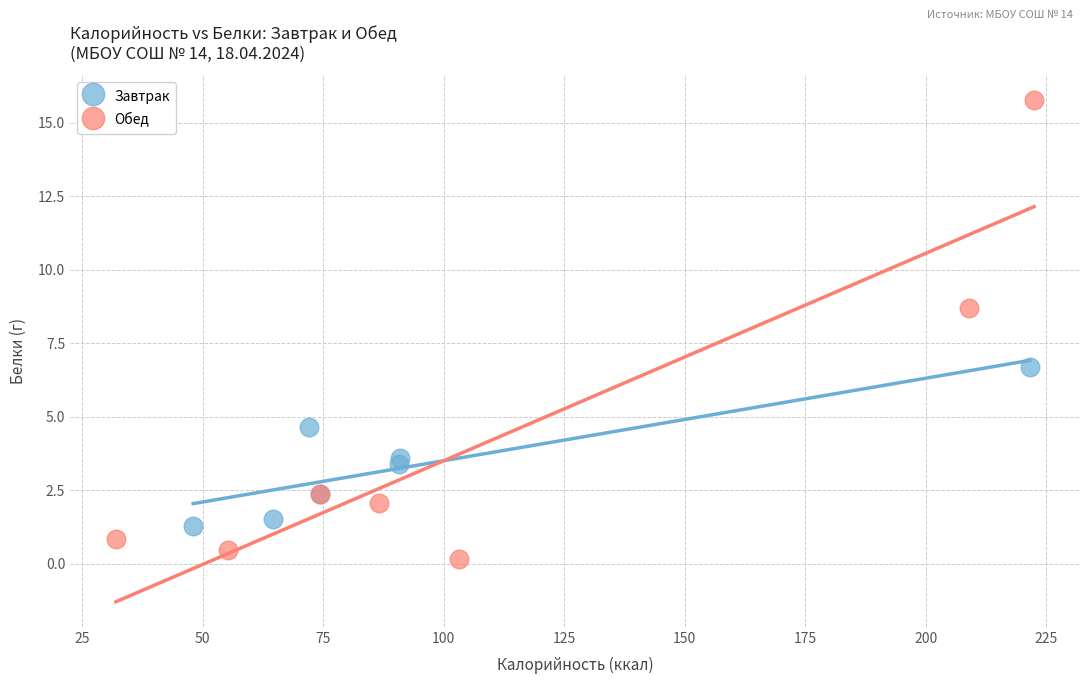

Which series contains the lowest Y value?

Обед